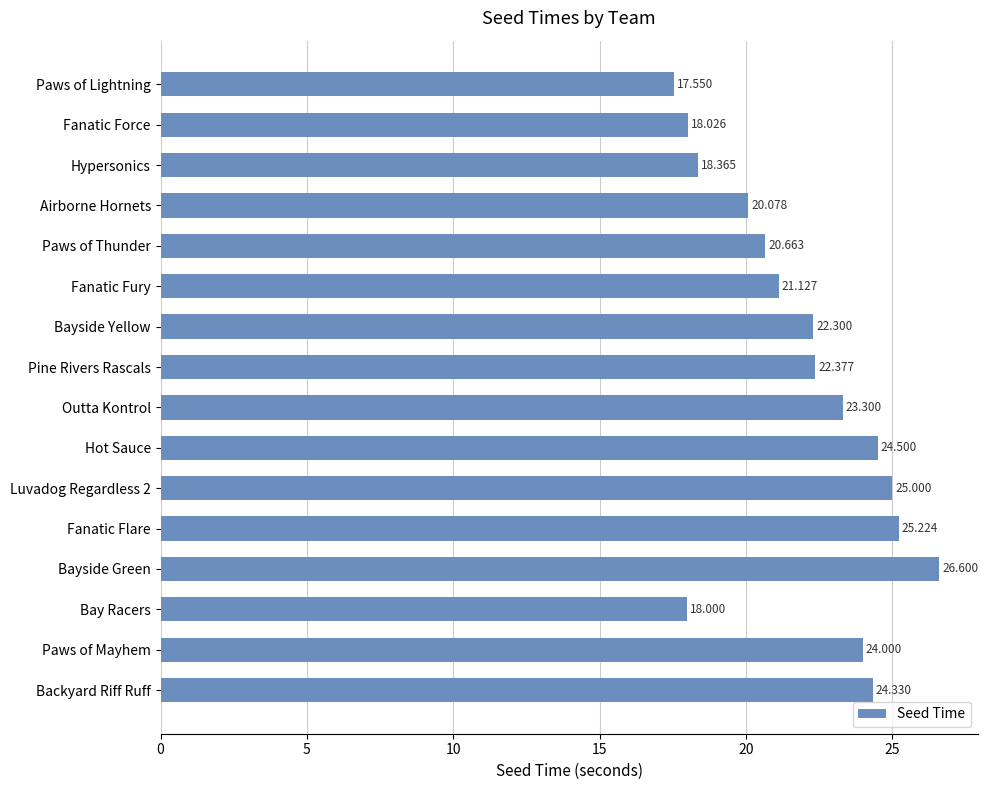

What is the label of the 3rd bar from the bottom?

Bay Racers